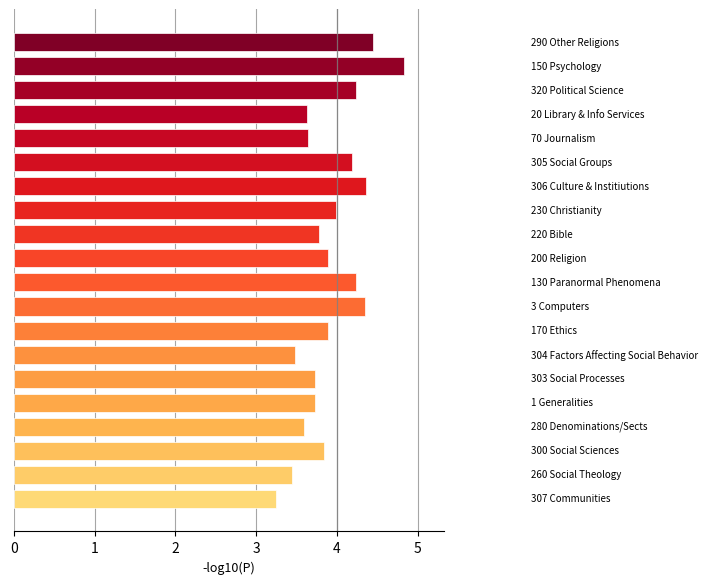

What is the value of the 2nd bar from the top?

4.8